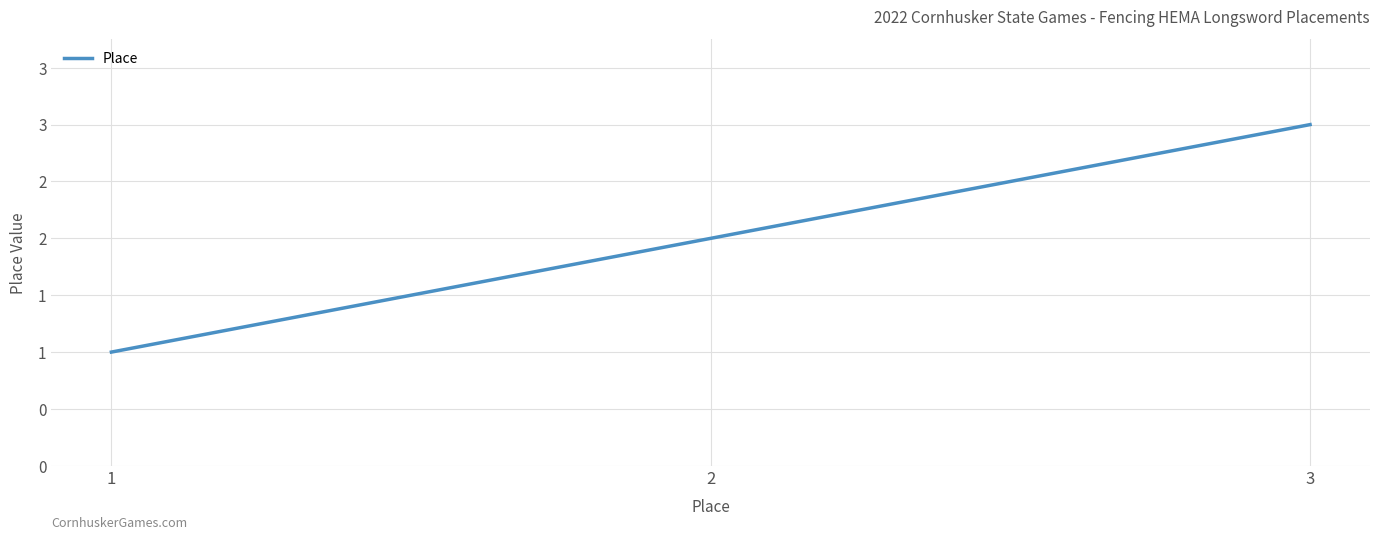

How many values are between 1 and 3?

3